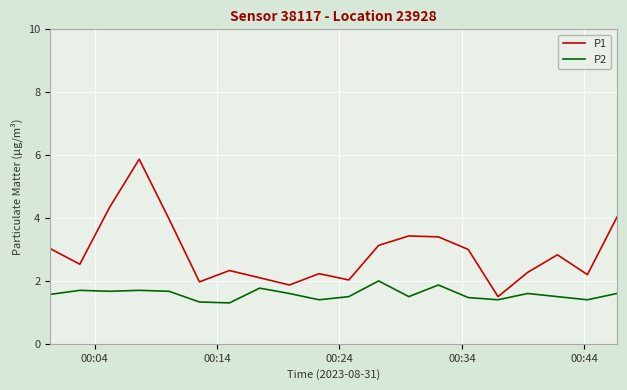

List the series in order of their overall mean, highest first.

P1, P2